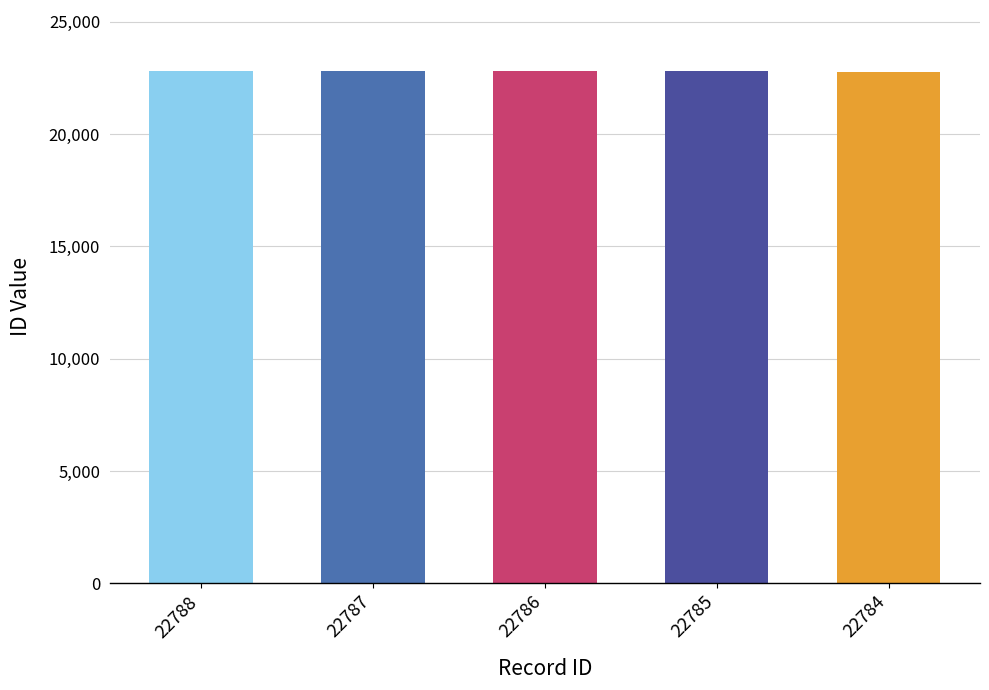

The chart shows a value of 22785 at 22785. True or false?

True